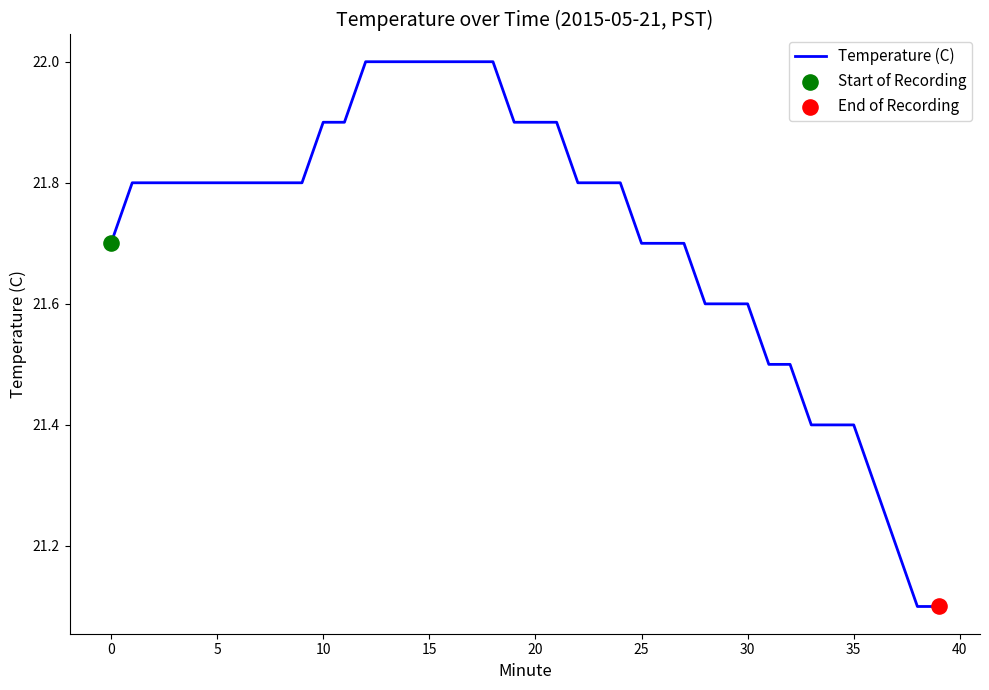

What is the difference between the maximum and minimum values?

0.9